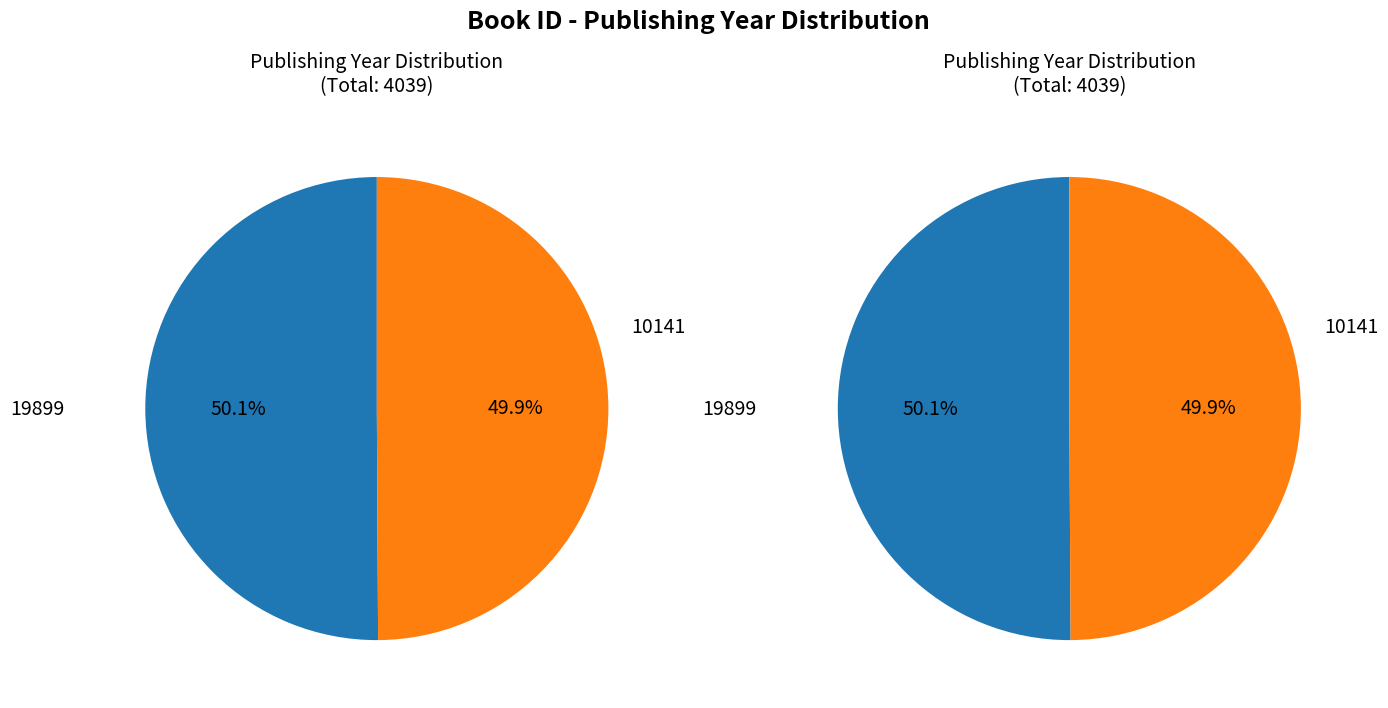

What is the majority slice?

19899